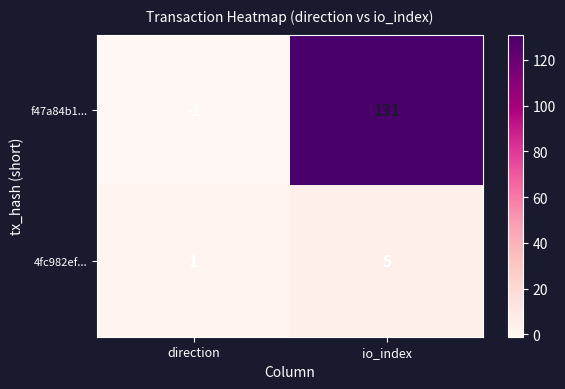

Which series has the largest total across all categories?

f47a84b1...